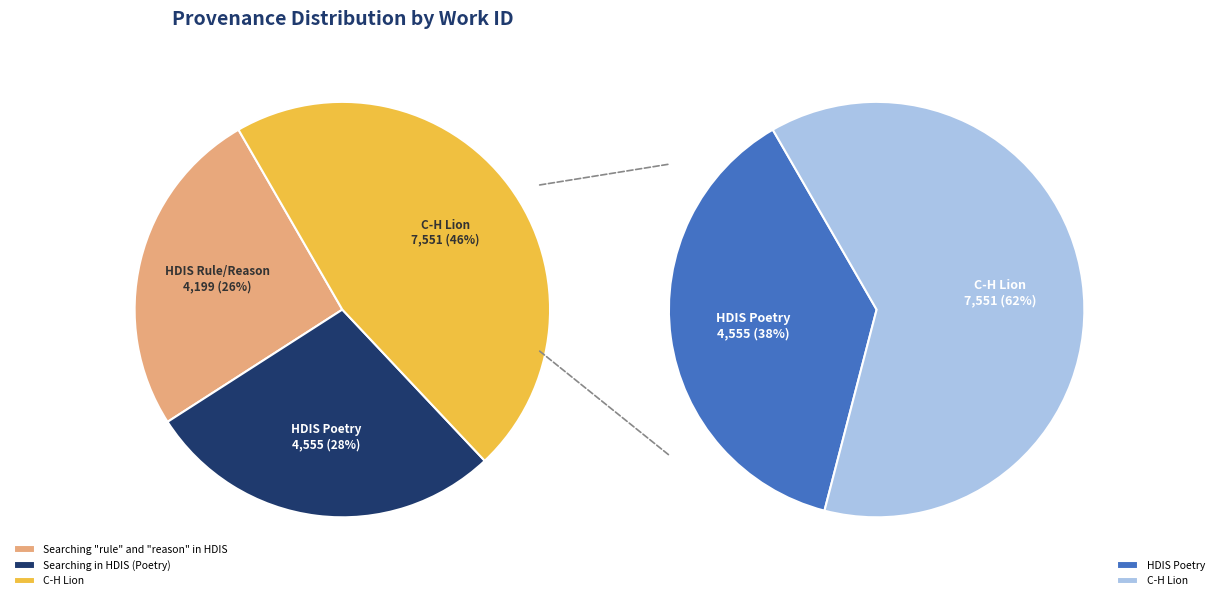

Does any single category account for the majority?

No